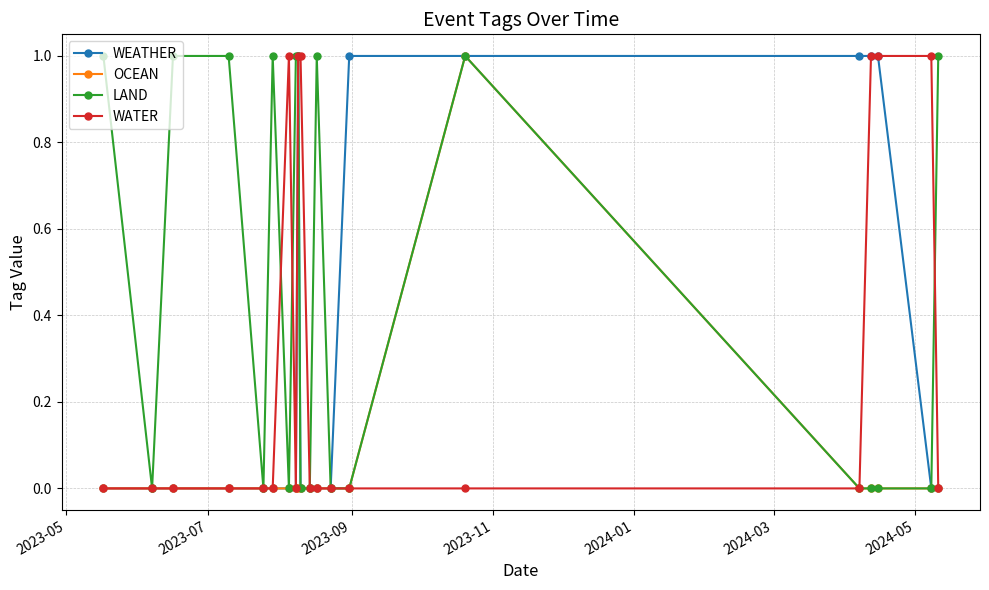

True or false: WATER has more than 0 points higher than both neighbors.

True